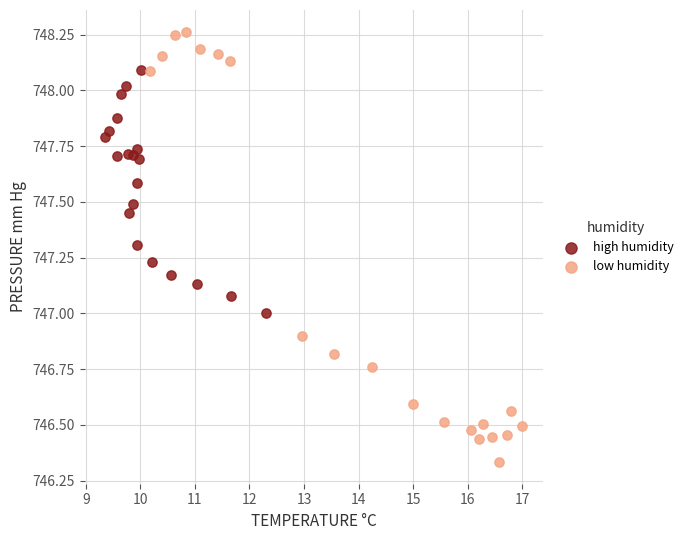

Which series has the largest Y range (max minus min)?

low humidity